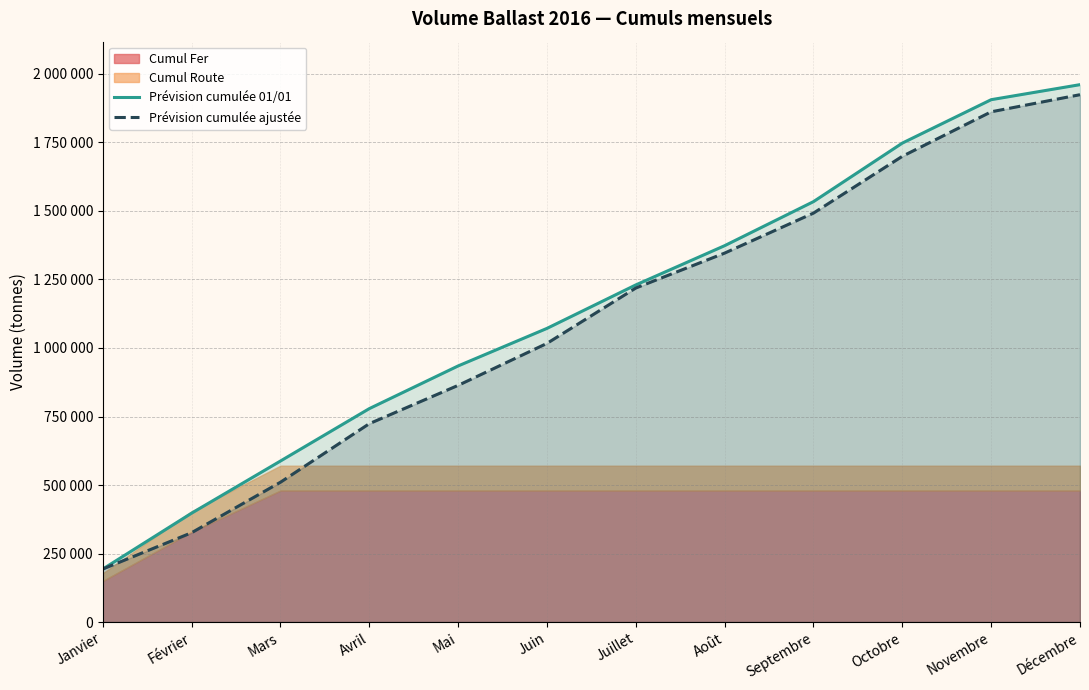

Reading left to right, what are all the values shown in this chart?

Prévision cumulée 01/01: Janvier=193300	Février=397306	Mars=587531	Avril=778731	Mai=934521	Juin=1071545	Juillet=1230173	Août=1373373	Septembre=1534108	Octobre=1747697	Novembre=1906097	Décembre=1960947
Prévision cumulée ajustée: Janvier=193300	Février=326006	Mars=510087	Avril=723787	Mai=863597	Juin=1016767	Juillet=1218840	Août=1346290	Septembre=1492225	Octobre=1699468	Novembre=1861868	Décembre=1924318